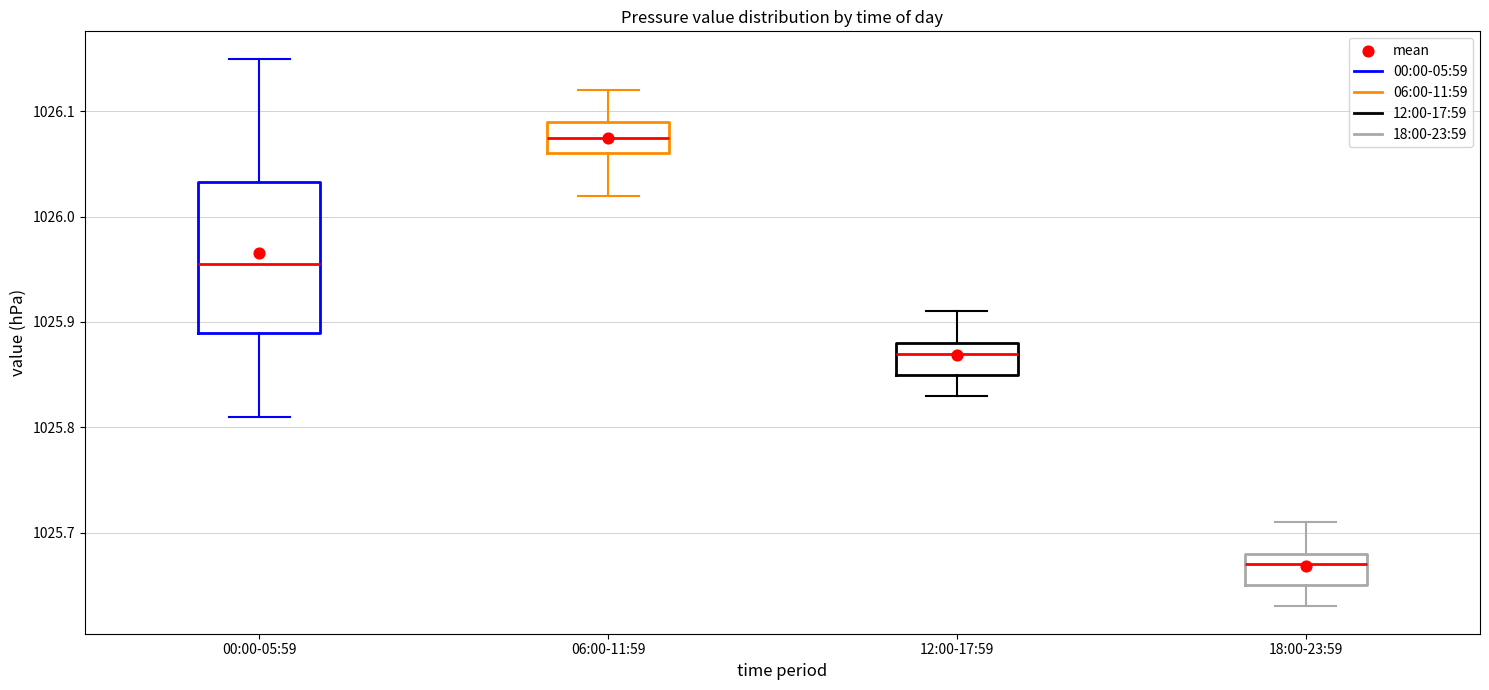

Where is the upper edge of the box for 18:00-23:59 on the y-axis? The values are not printed on the chart, so give them approximately, as read against the axis.

1025.68